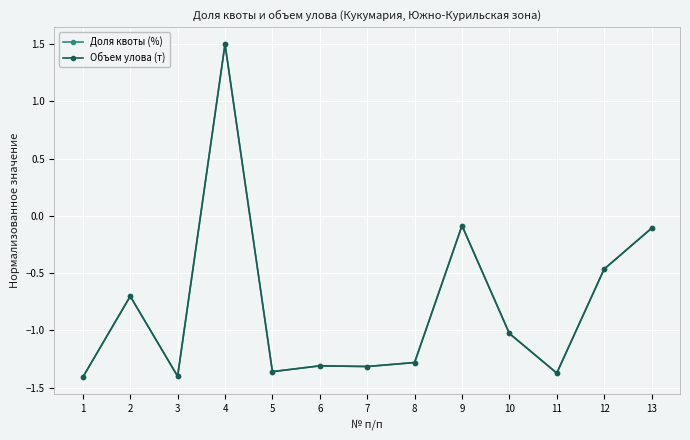

Where is the first local minimum for Объем улова (т)?

3